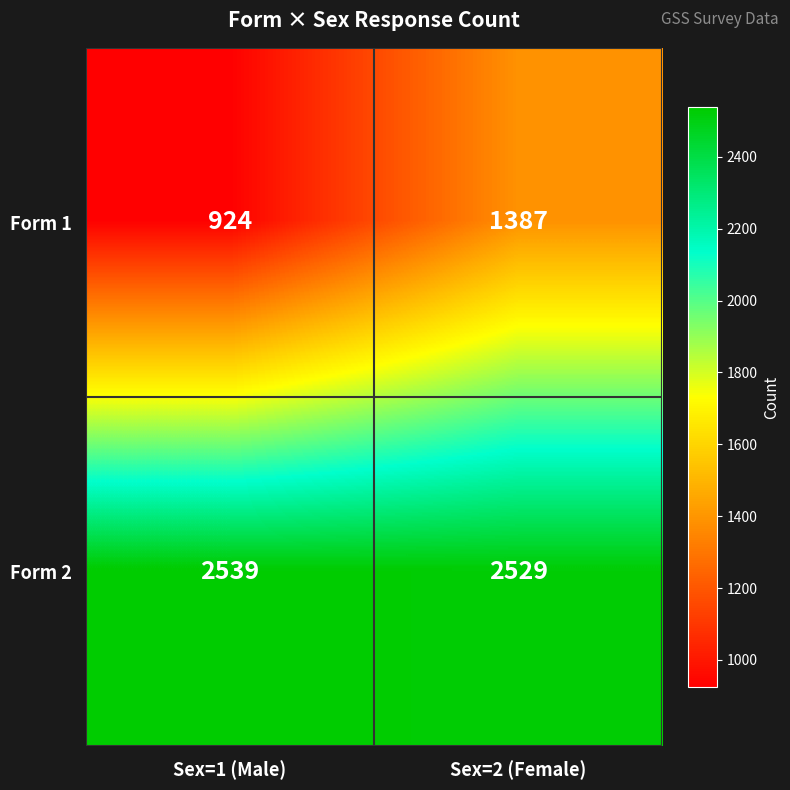

At Sex=1 (Male), list the series in order from smallest to largest.

Form 1, Form 2